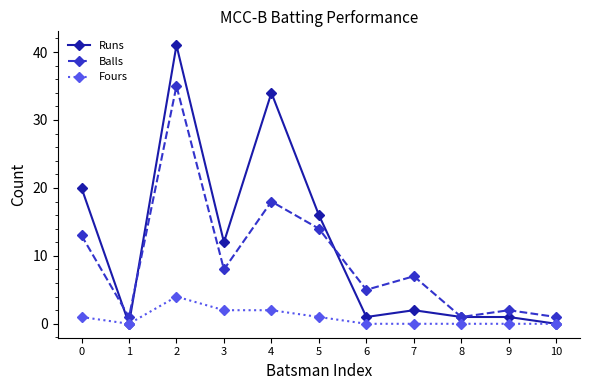

Reading right to left, what are all the values shown in this chart?

Runs: 10=0	9=1	8=1	7=2	6=1	5=16	4=34	3=12	2=41	1=0	0=20
Balls: 10=1	9=2	8=1	7=7	6=5	5=14	4=18	3=8	2=35	1=1	0=13
Fours: 10=0	9=0	8=0	7=0	6=0	5=1	4=2	3=2	2=4	1=0	0=1